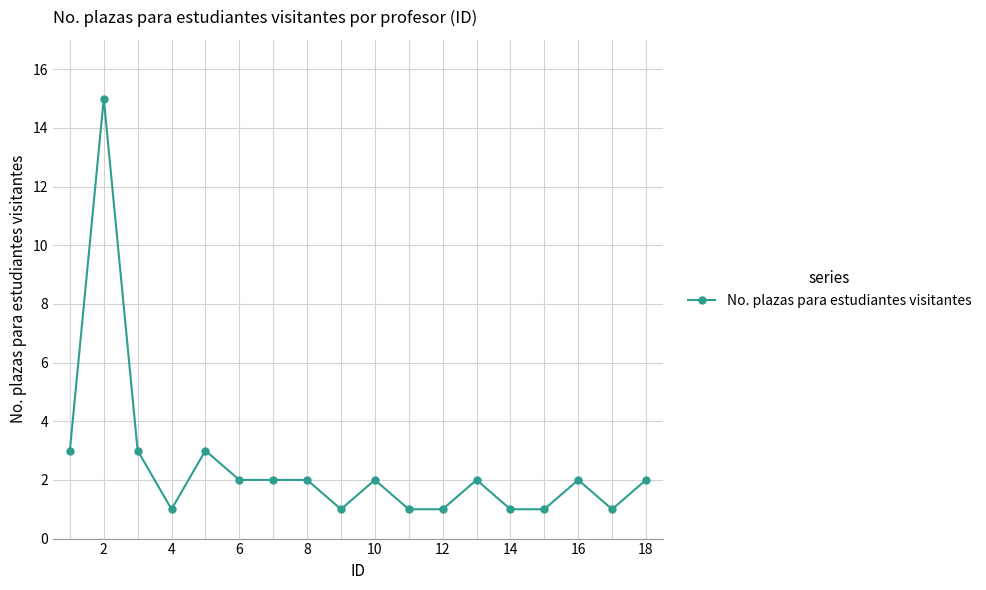

What is the difference between the maximum and second lowest values?

14